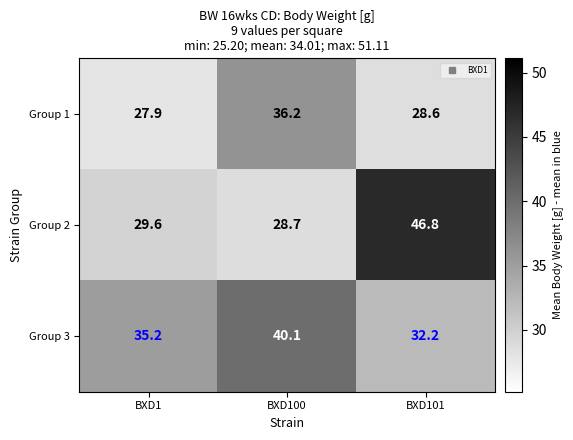

Which series has the largest total across all categories?

Group 3